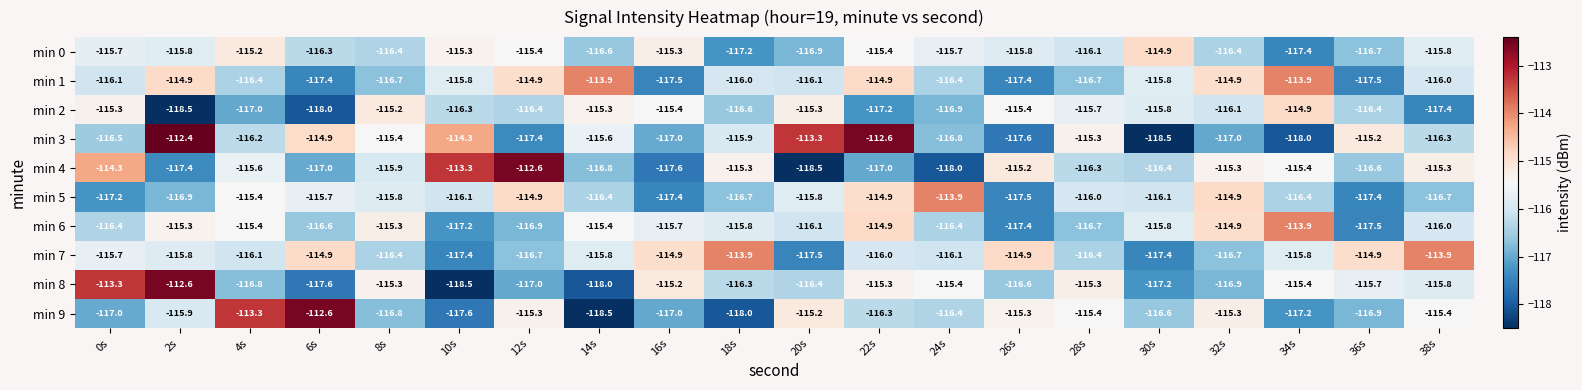

How many distinct data groups are displayed?

10